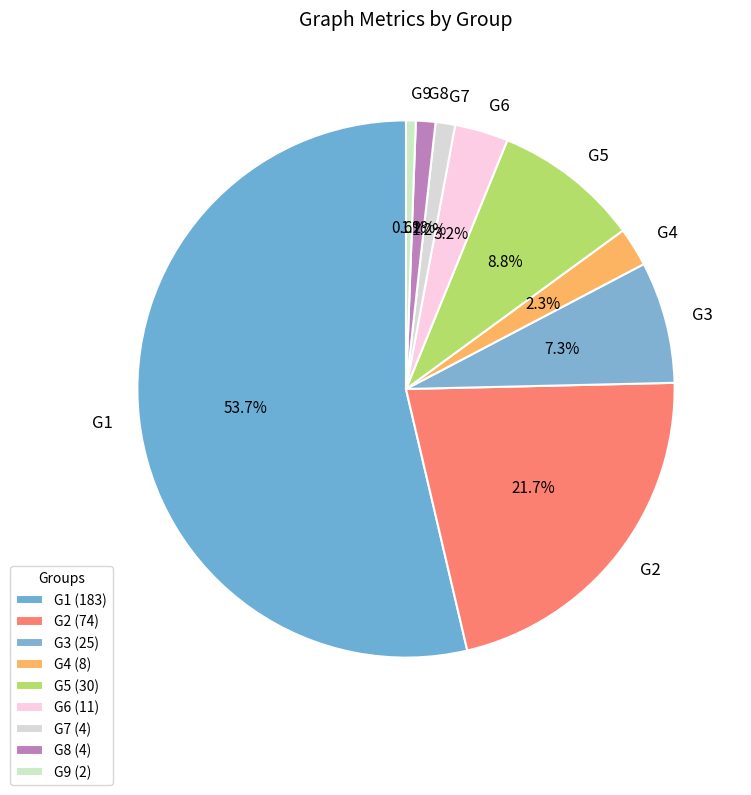

Which has a higher value, G8 or G5?

G5